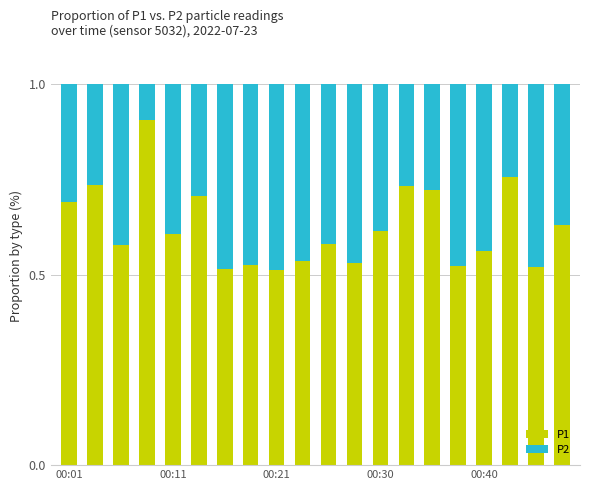

What is the sum of all P1 values?

12.5